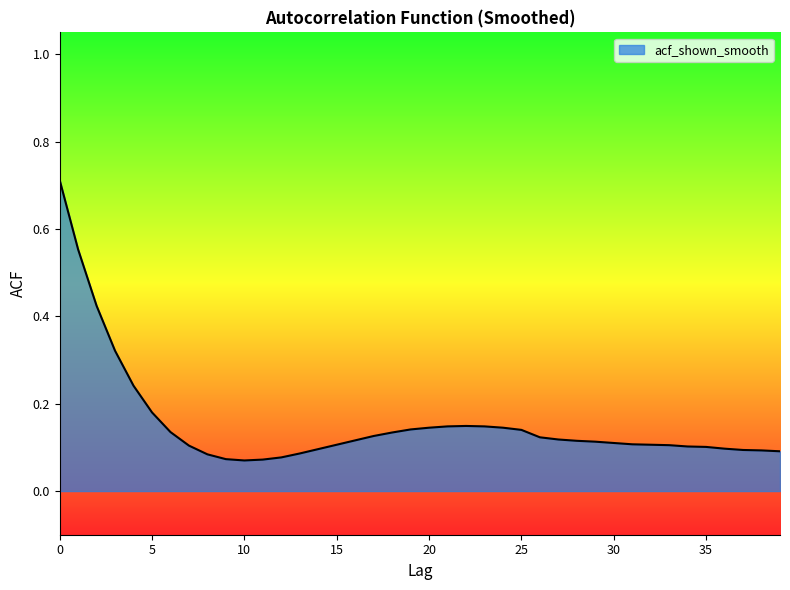

Where is the data nearest to the value 0?

10